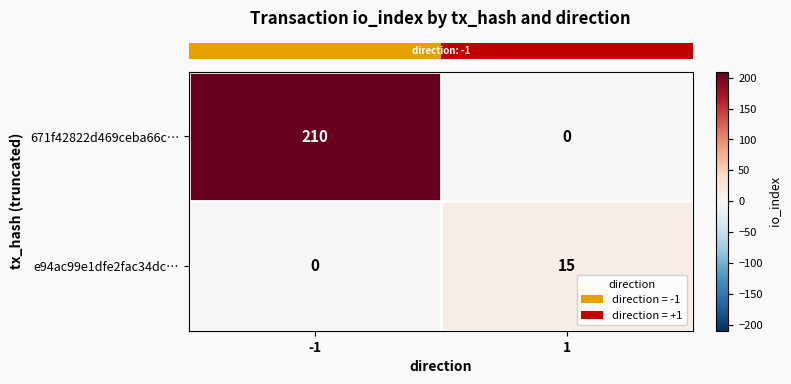

What is the maximum value for 671f42822d469ceba66c…?

210